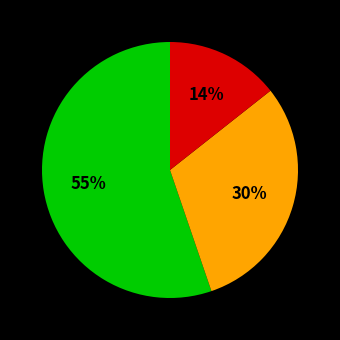

How many segments does this pie chart have?

3